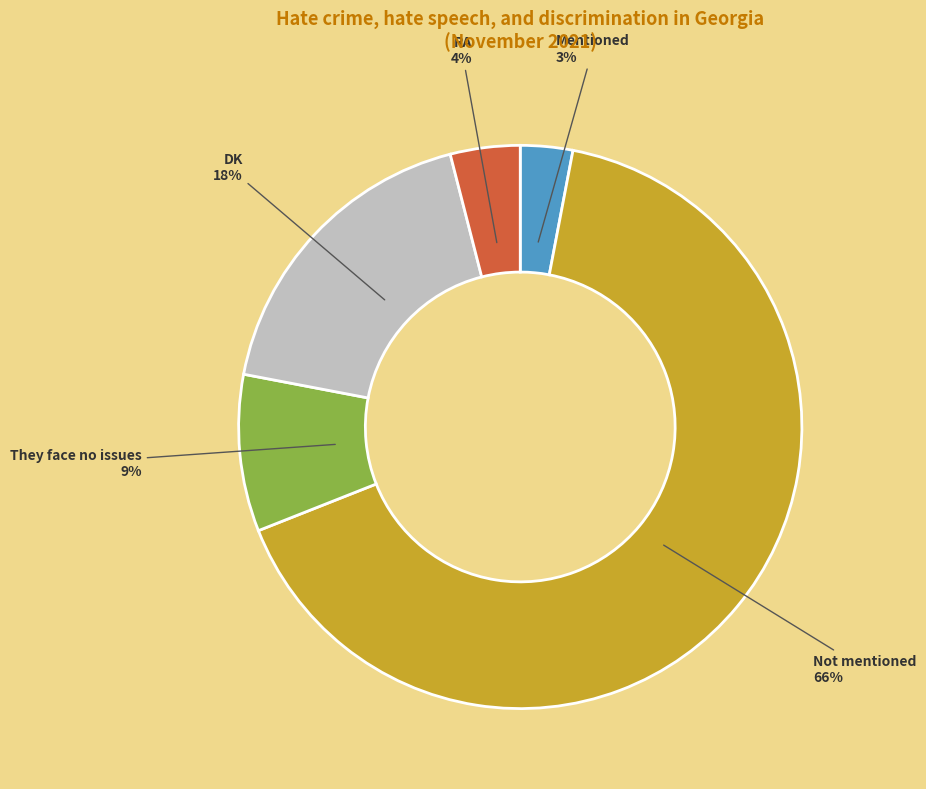

What is the smallest slice in the pie chart?

Mentioned